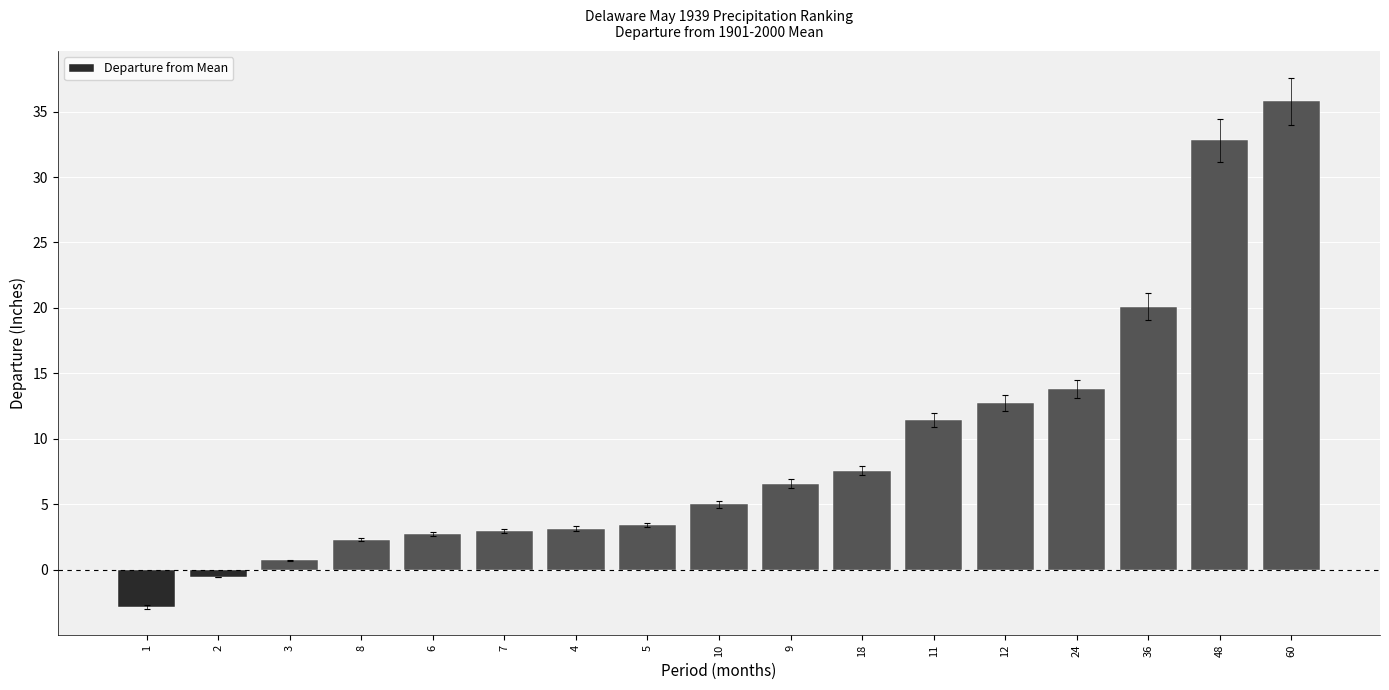

At which label is the value closest to 16?

24